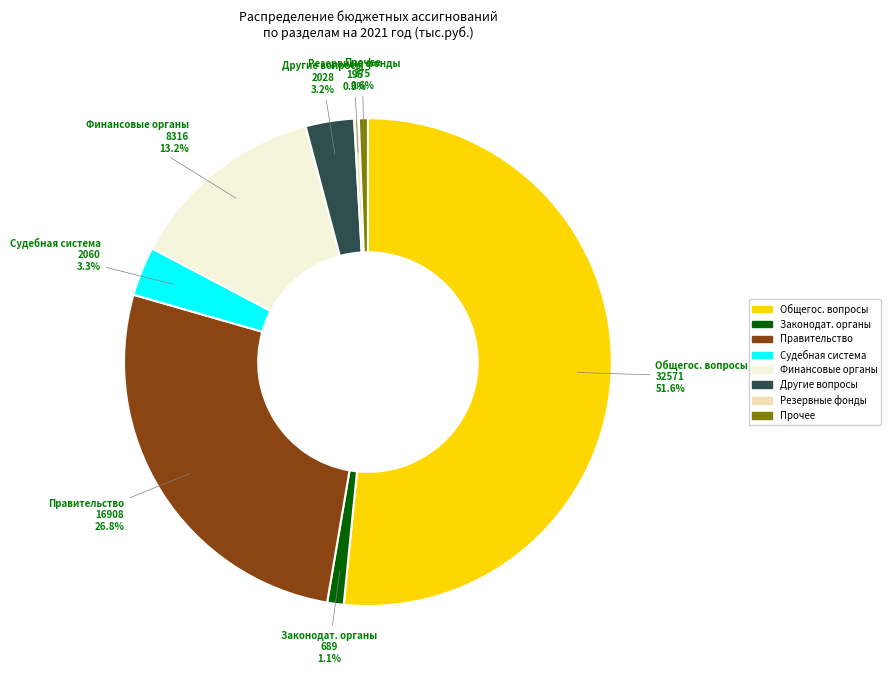

Count the number of slices in the pie.

8